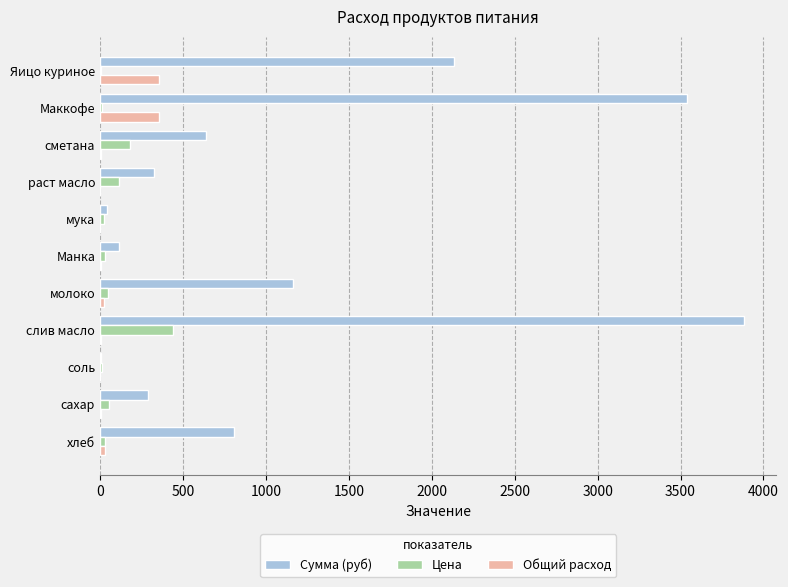

Which series has the largest total across all categories?

Сумма (руб)